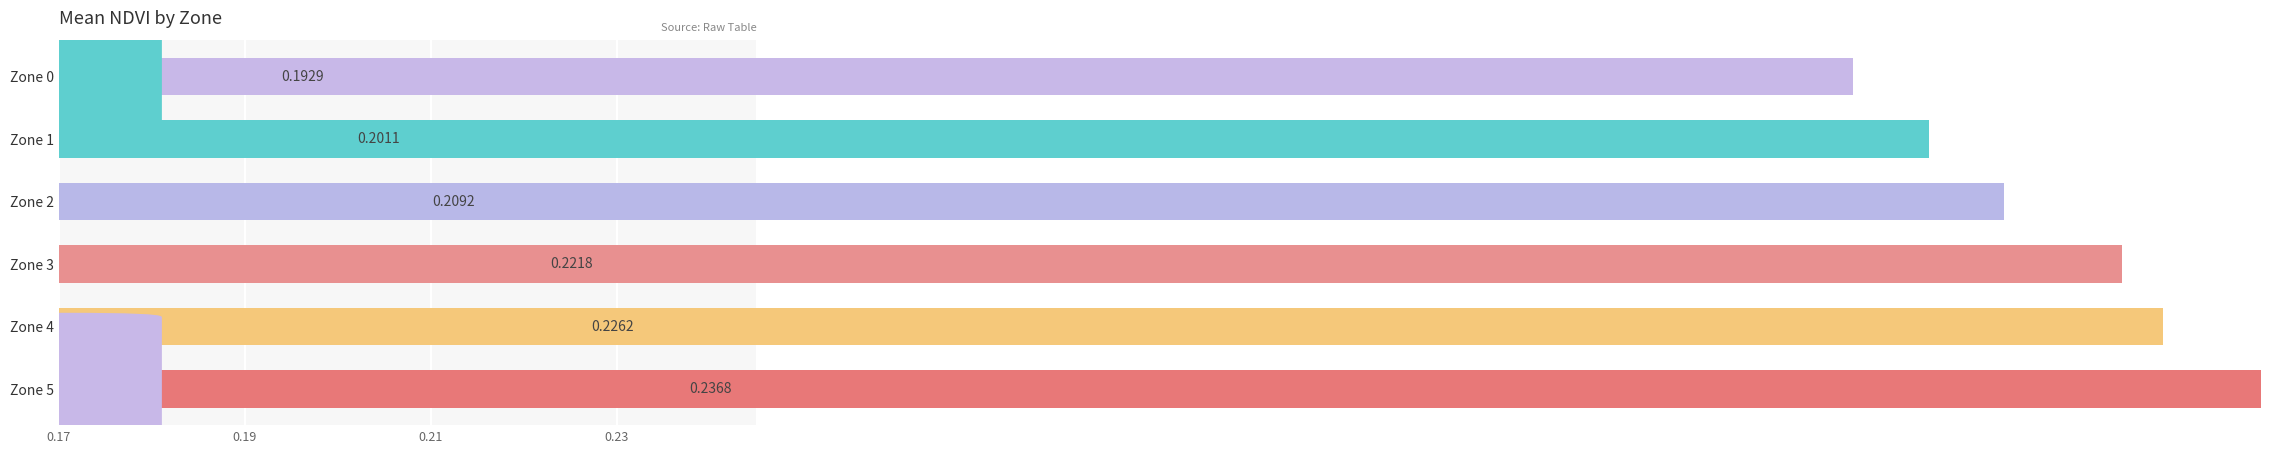

List the labels in order of value, largest first.

Zone 5, Zone 4, Zone 3, Zone 2, Zone 1, Zone 0